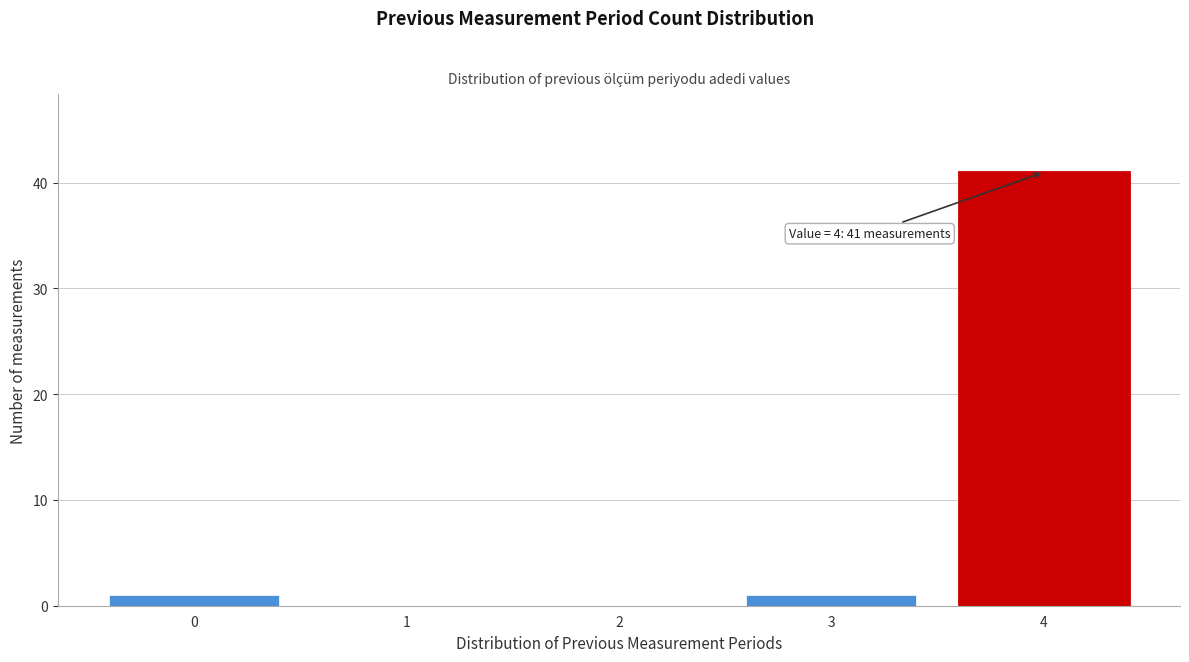

Over which range of the x-axis is the bar tallest?

3.5 to 4.5